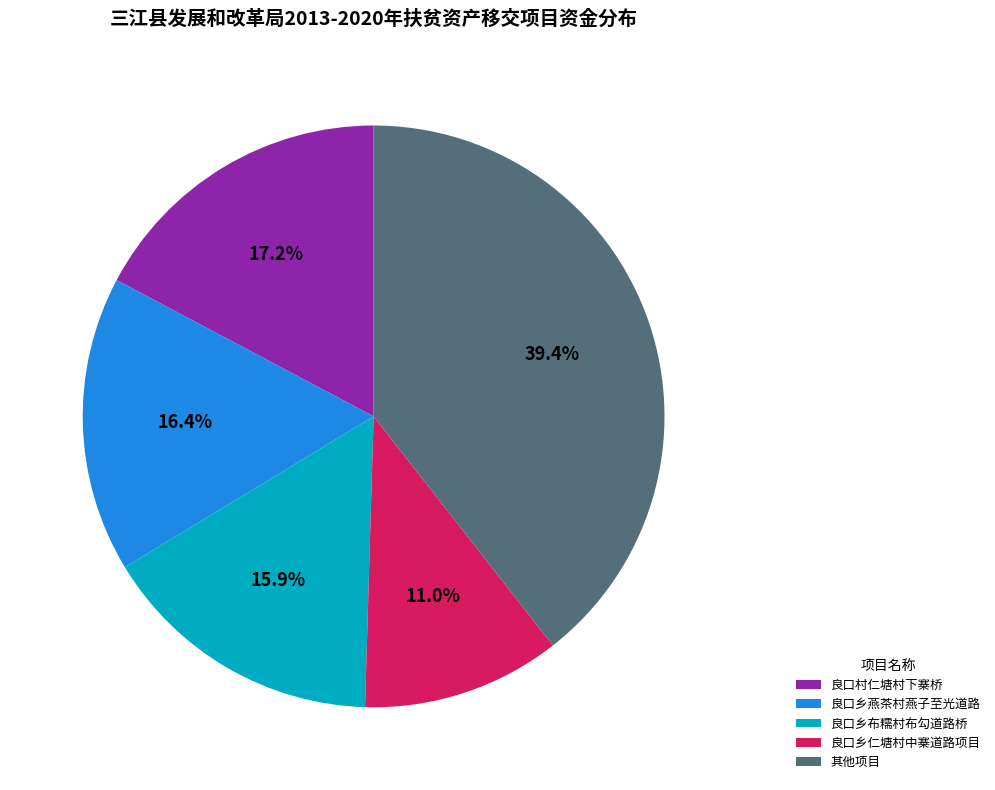

Is it true that 良口乡仁塘村中寨道路项目 is 1% of the pie?

False